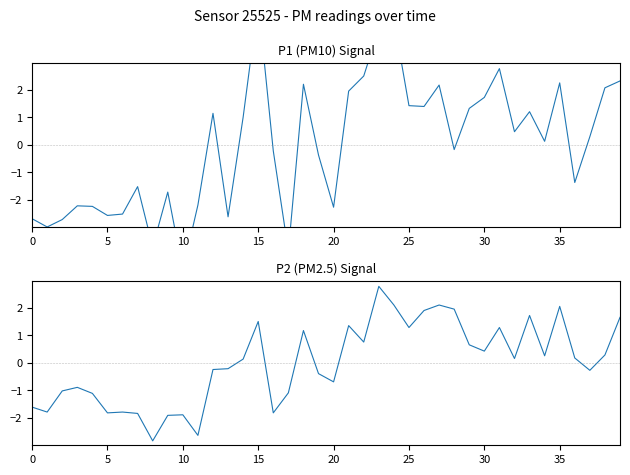

How many data points does each series have?

40